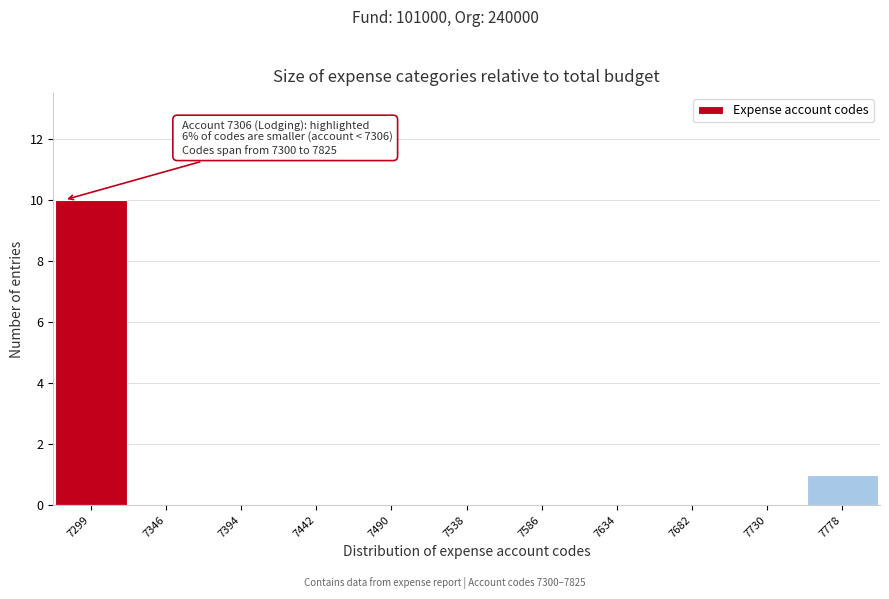

Reading right to left, extract all data points from this chart.

7778=1	7730=0	7682=0	7634=0	7586=0	7538=0	7490=0	7442=0	7394=0	7346=0	7299=10